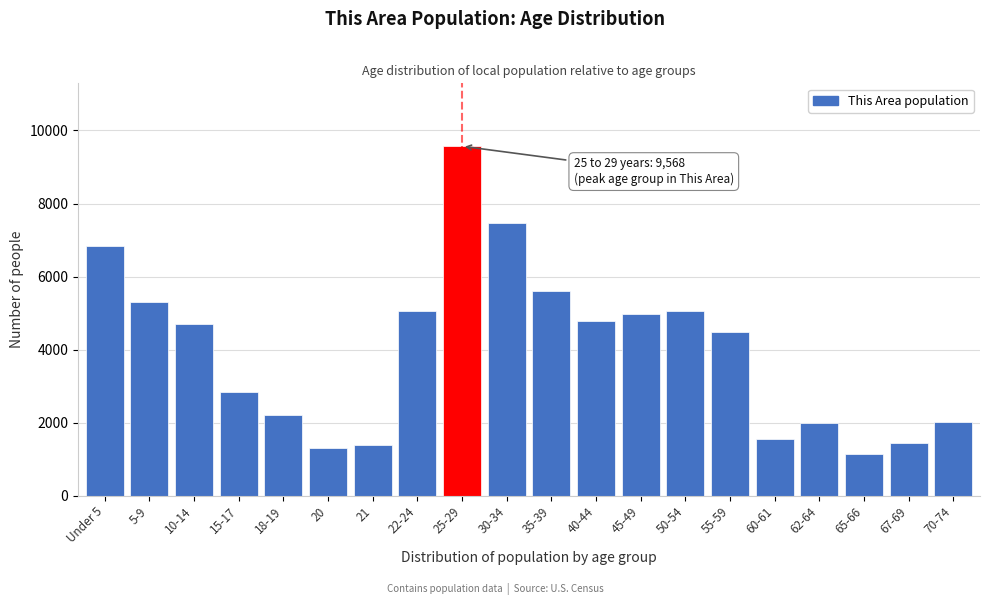

What is the label of the 2nd bar from the left?

5-9